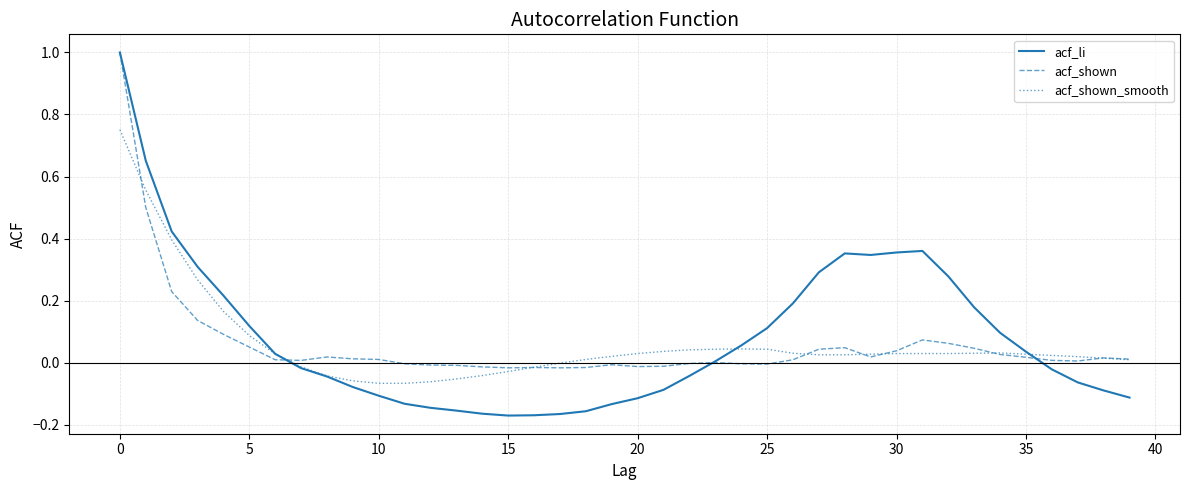

What are all the series names shown in the legend?

acf_li, acf_shown, acf_shown_smooth